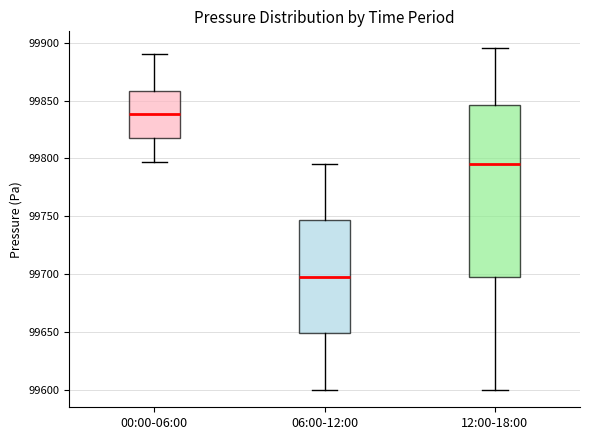

Reading left to right, transcribe this box plot: for each box, give where its median line is, the range the box spans, and where its two whiskers end, as read against the y-axis. The values are not printed on the chart, so give them approximately, as read against the axis.

00:00-06:00: median 99840, box 99820 to 99860, whiskers 99795 to 99890
06:00-12:00: median 99700, box 99650 to 99745, whiskers 99600 to 99795
12:00-18:00: median 99795, box 99700 to 99845, whiskers 99600 to 99895